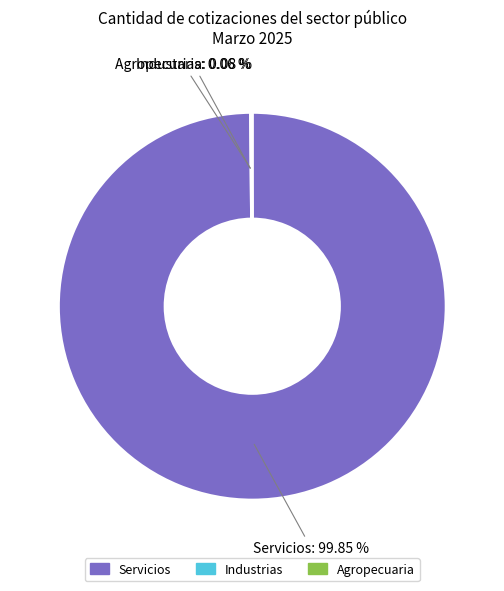

Which category has the biggest portion of the pie?

Servicios